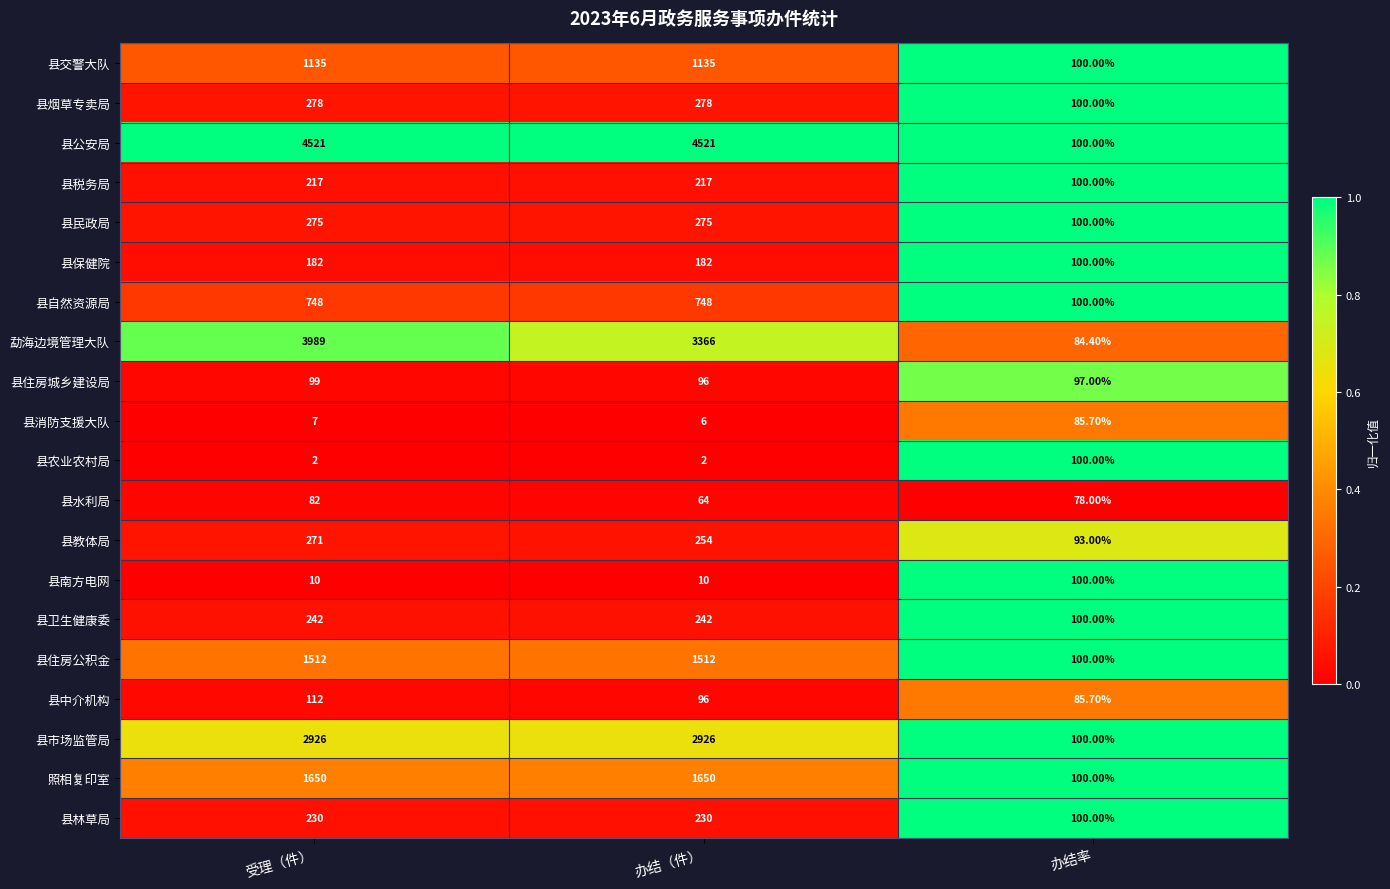

Between 受理（件） and 办结（件）, which series saw the biggest shift?

勐海边境管理大队